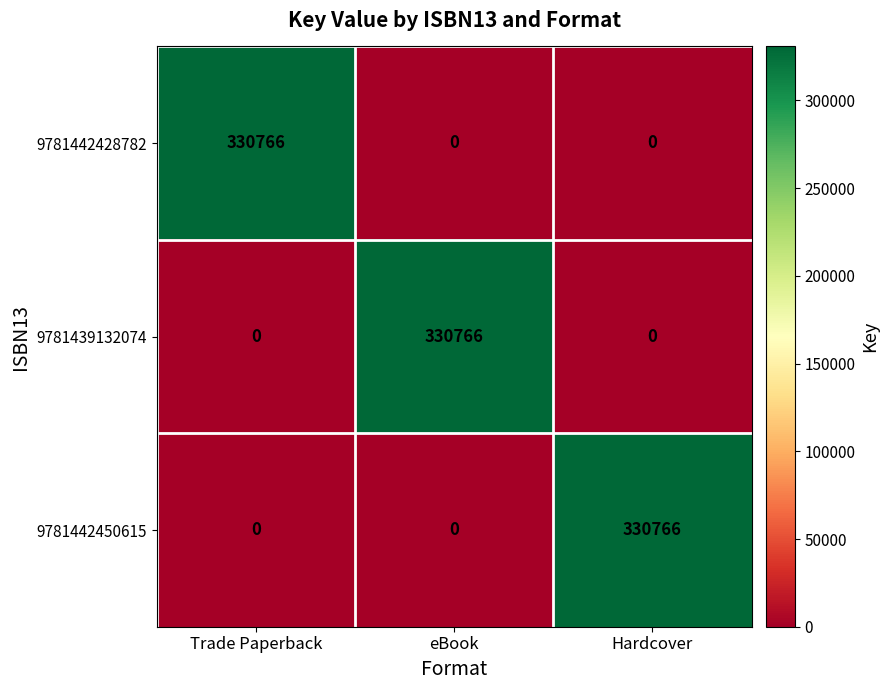

What is the spread (max minus min) of values at Hardcover?

330766